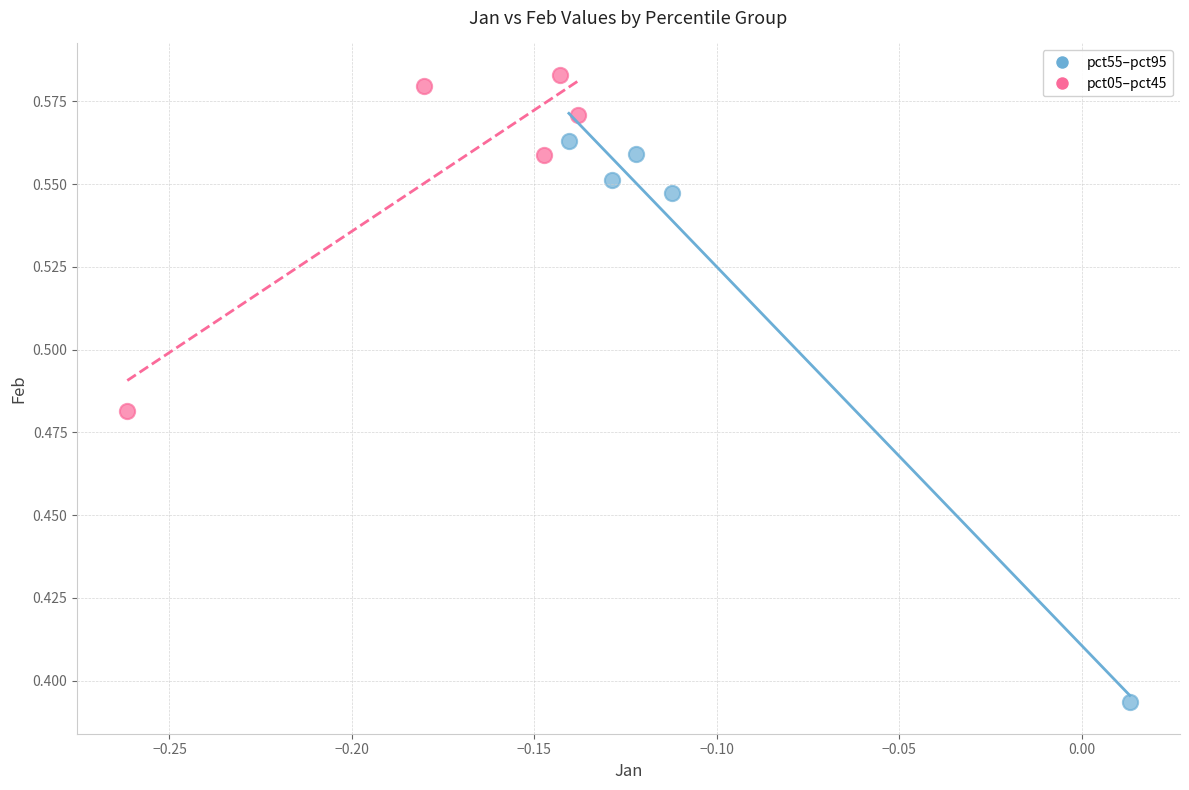

Which series contains the highest Y value?

pct05–pct45